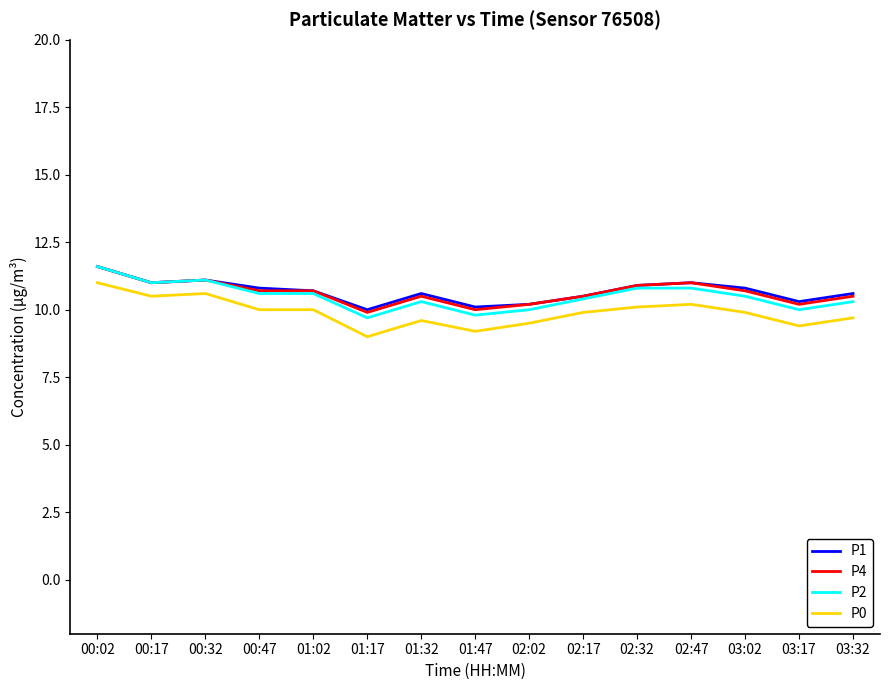

True or false: P0 and P2 cross at least once.

False